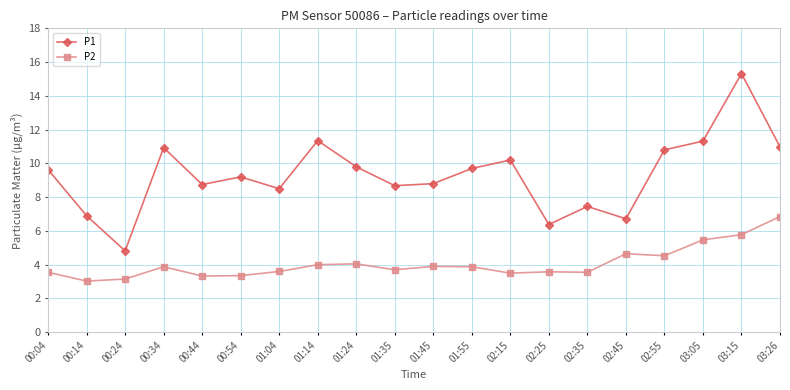

At which category does the chart reach its peak across all series?

03:15